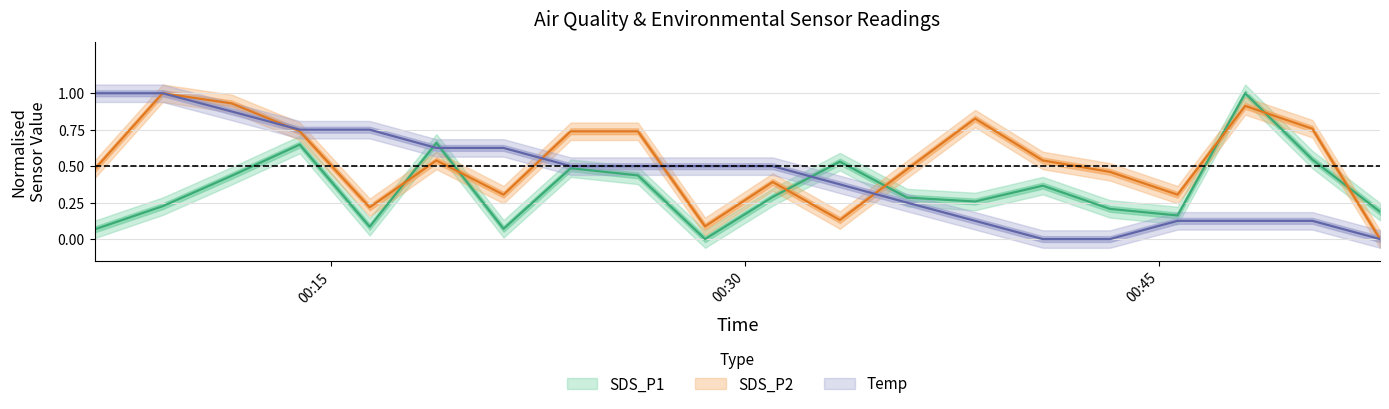

The value of SDS_P2 at 2021/08/26 00:48:07 is 0.3. True or false?

False